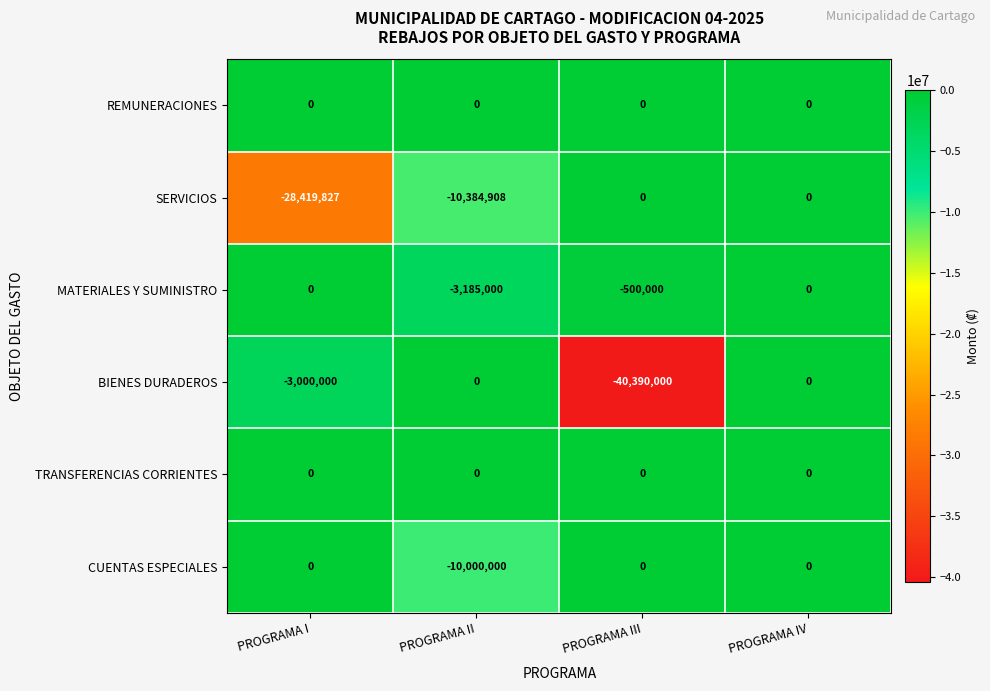

Which label corresponds to the smallest value in the chart?

PROGRAMA III